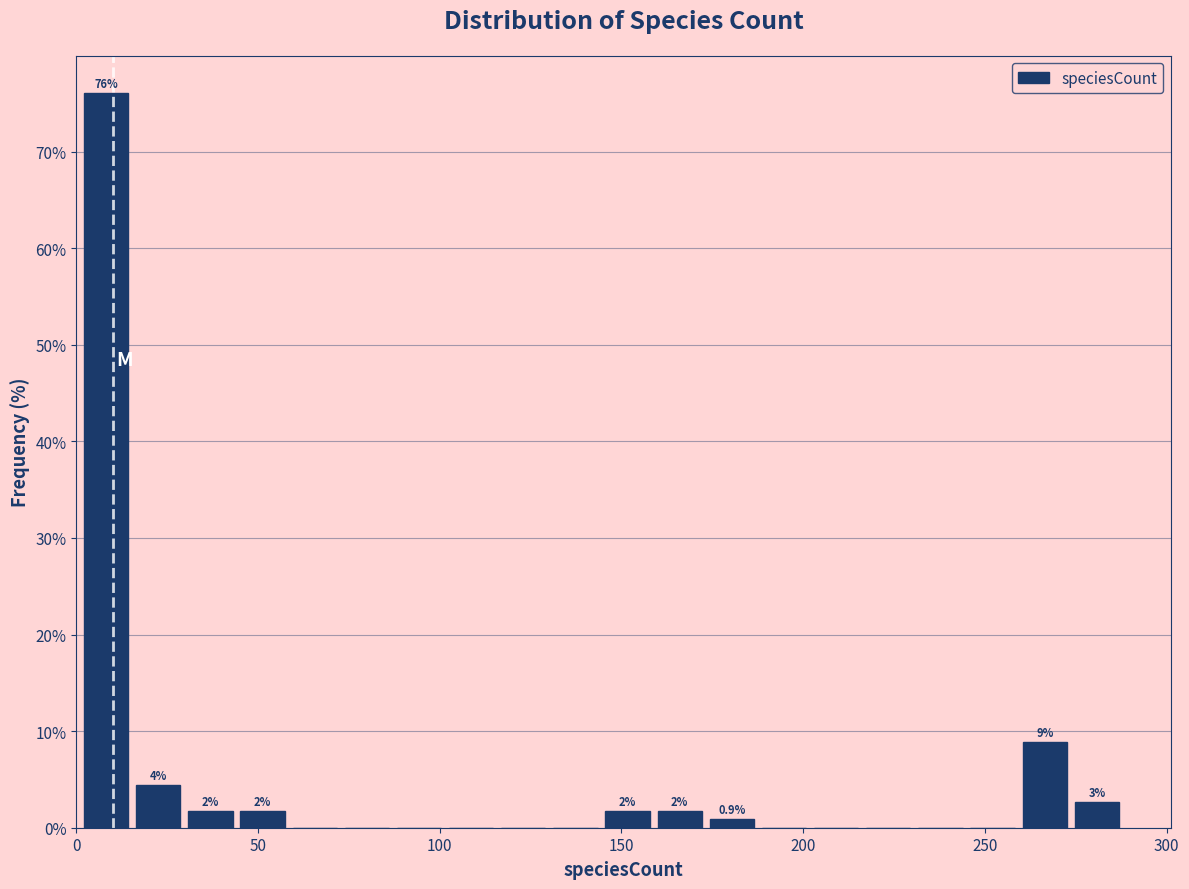

Around what value on the x-axis is the tallest bar? Give the approximate position of its centre, as read against the axis.

10